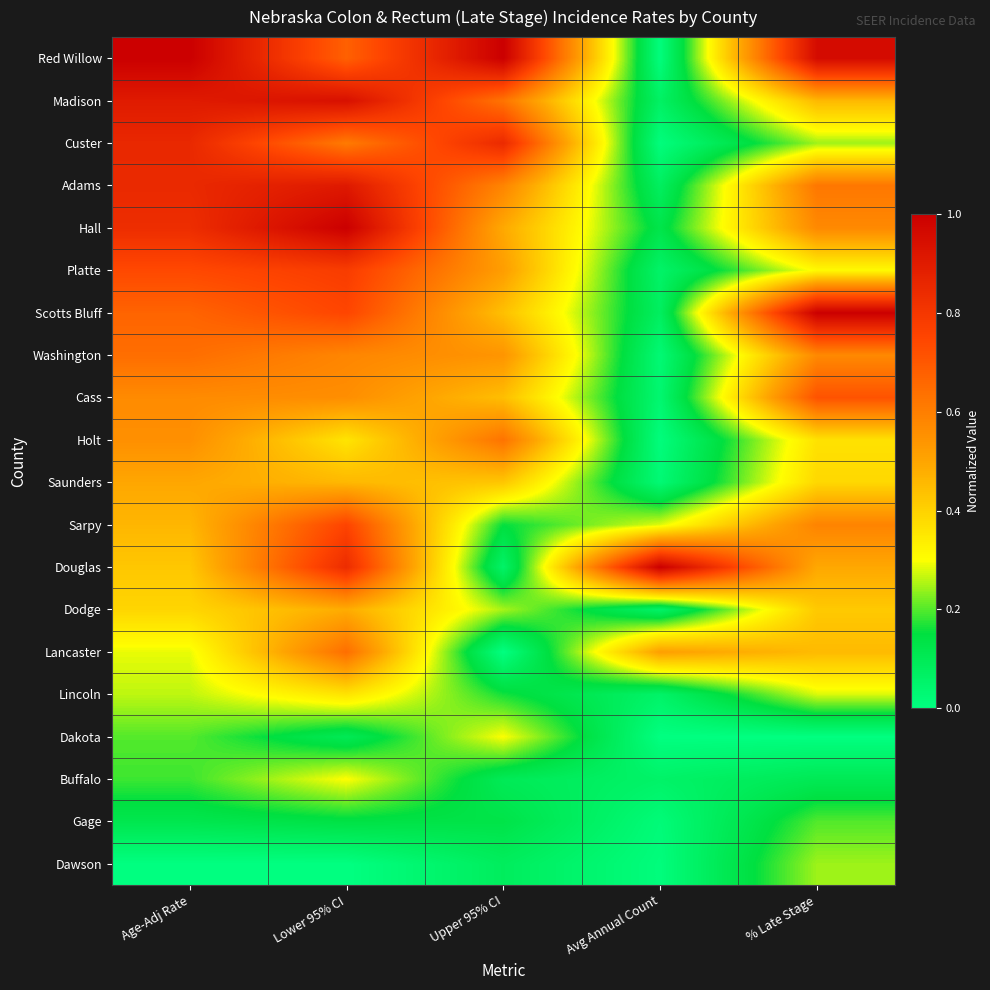

Reading left to right, list all the values displayed in this chart.

Dawson: Age-Adj Rate=0.0	Lower 95% CI=0.0	Upper 95% CI=0.1	Avg Annual Count=0.0	% Late Stage=0.2
Gage: Age-Adj Rate=0.1	Lower 95% CI=0.1	Upper 95% CI=0.1	Avg Annual Count=0.0	% Late Stage=0.2
Buffalo: Age-Adj Rate=0.2	Lower 95% CI=0.3	Upper 95% CI=0.1	Avg Annual Count=0.1	% Late Stage=0.1
Dakota: Age-Adj Rate=0.2	Lower 95% CI=0.1	Upper 95% CI=0.3	Avg Annual Count=0.0	% Late Stage=0.0
Lincoln: Age-Adj Rate=0.3	Lower 95% CI=0.4	Upper 95% CI=0.2	Avg Annual Count=0.1	% Late Stage=0.3
Lancaster: Age-Adj Rate=0.3	Lower 95% CI=0.6	Upper 95% CI=0.0	Avg Annual Count=0.5	% Late Stage=0.5
Dodge: Age-Adj Rate=0.4	Lower 95% CI=0.5	Upper 95% CI=0.2	Avg Annual Count=0.1	% Late Stage=0.4
Douglas: Age-Adj Rate=0.4	Lower 95% CI=0.8	Upper 95% CI=0.1	Avg Annual Count=1.0	% Late Stage=0.5
Sarpy: Age-Adj Rate=0.5	Lower 95% CI=0.8	Upper 95% CI=0.2	Avg Annual Count=0.3	% Late Stage=0.6
Saunders: Age-Adj Rate=0.5	Lower 95% CI=0.5	Upper 95% CI=0.4	Avg Annual Count=0.0	% Late Stage=0.4
Holt: Age-Adj Rate=0.6	Lower 95% CI=0.4	Upper 95% CI=0.6	Avg Annual Count=0.0	% Late Stage=0.4
Cass: Age-Adj Rate=0.6	Lower 95% CI=0.6	Upper 95% CI=0.4	Avg Annual Count=0.0	% Late Stage=0.7
Washington: Age-Adj Rate=0.6	Lower 95% CI=0.6	Upper 95% CI=0.5	Avg Annual Count=0.0	% Late Stage=0.6
Scotts Bluff: Age-Adj Rate=0.7	Lower 95% CI=0.7	Upper 95% CI=0.4	Avg Annual Count=0.1	% Late Stage=1.0
Platte: Age-Adj Rate=0.7	Lower 95% CI=0.8	Upper 95% CI=0.5	Avg Annual Count=0.1	% Late Stage=0.3
Hall: Age-Adj Rate=0.8	Lower 95% CI=1.0	Upper 95% CI=0.5	Avg Annual Count=0.1	% Late Stage=0.6
Adams: Age-Adj Rate=0.9	Lower 95% CI=0.9	Upper 95% CI=0.6	Avg Annual Count=0.1	% Late Stage=0.6
Custer: Age-Adj Rate=0.9	Lower 95% CI=0.6	Upper 95% CI=0.8	Avg Annual Count=0.0	% Late Stage=0.2
Madison: Age-Adj Rate=0.9	Lower 95% CI=0.9	Upper 95% CI=0.6	Avg Annual Count=0.1	% Late Stage=0.5
Red Willow: Age-Adj Rate=1.0	Lower 95% CI=0.7	Upper 95% CI=1.0	Avg Annual Count=0.0	% Late Stage=1.0